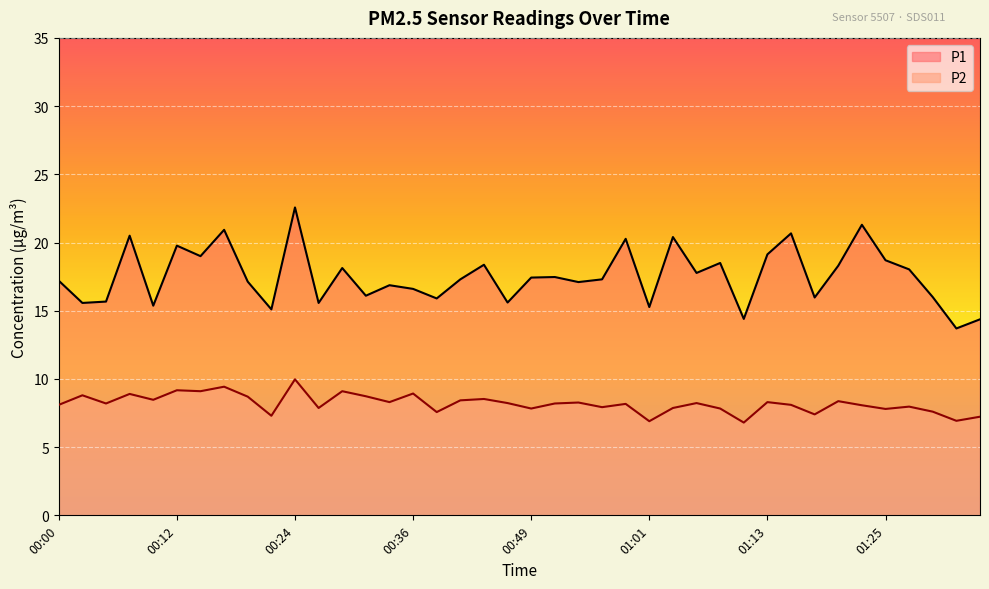

How many values in the P2 series exceed 8?

25